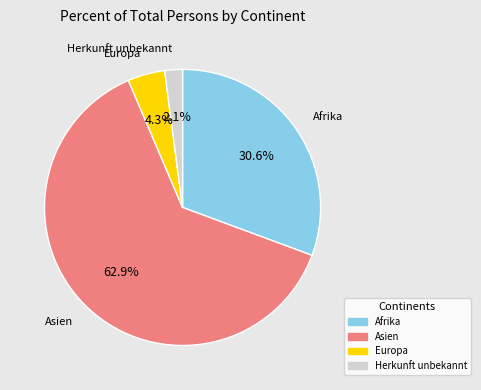

Count the number of slices in the pie.

4